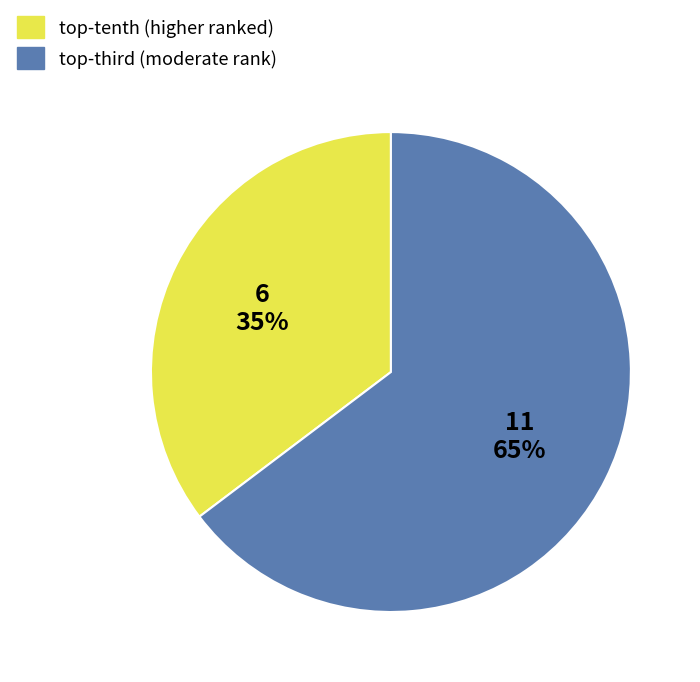

Rank the categories by value from highest to lowest.

top-third, top-tenth